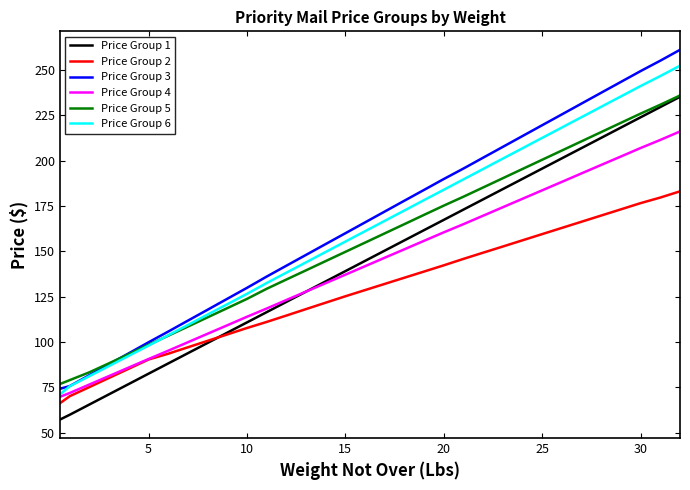

What is the maximum value shown in the chart?

261.1